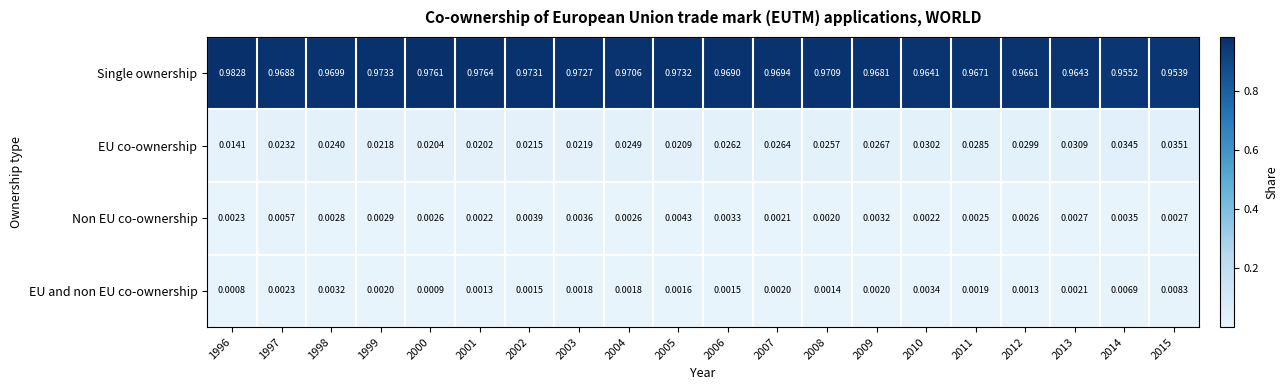

How many series are shown in this chart?

4